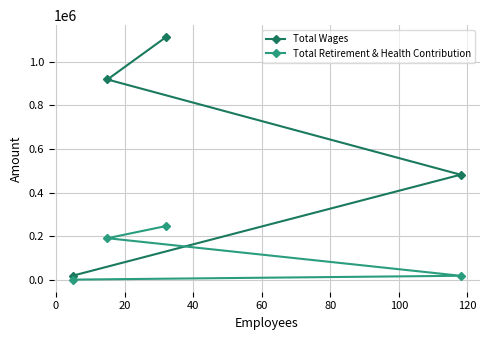

True or false: Total Retirement & Health Contribution and Total Wages intersect in this chart.

False